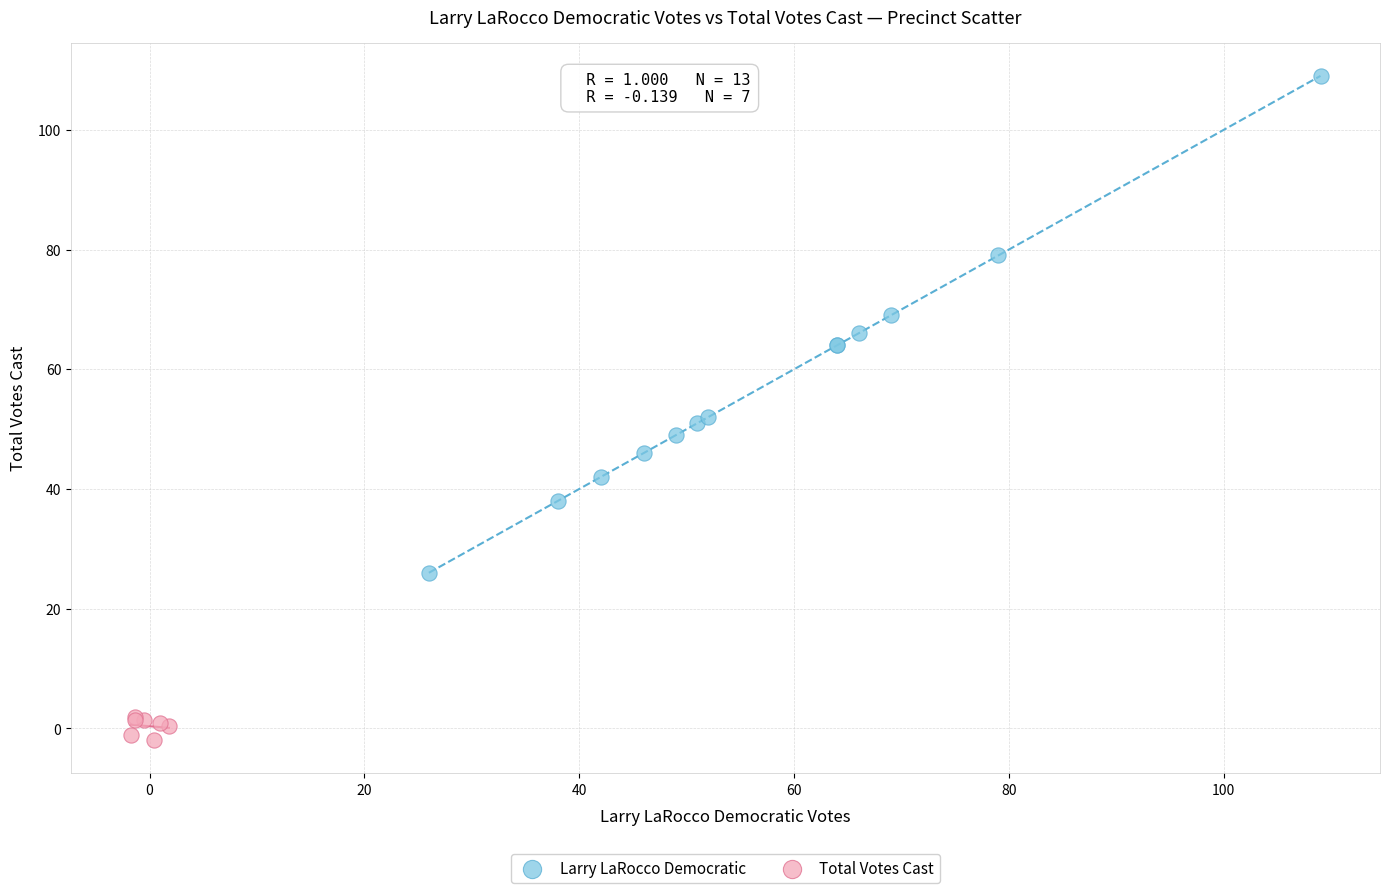

Which series contains the lowest Y value?

Total Votes Cast